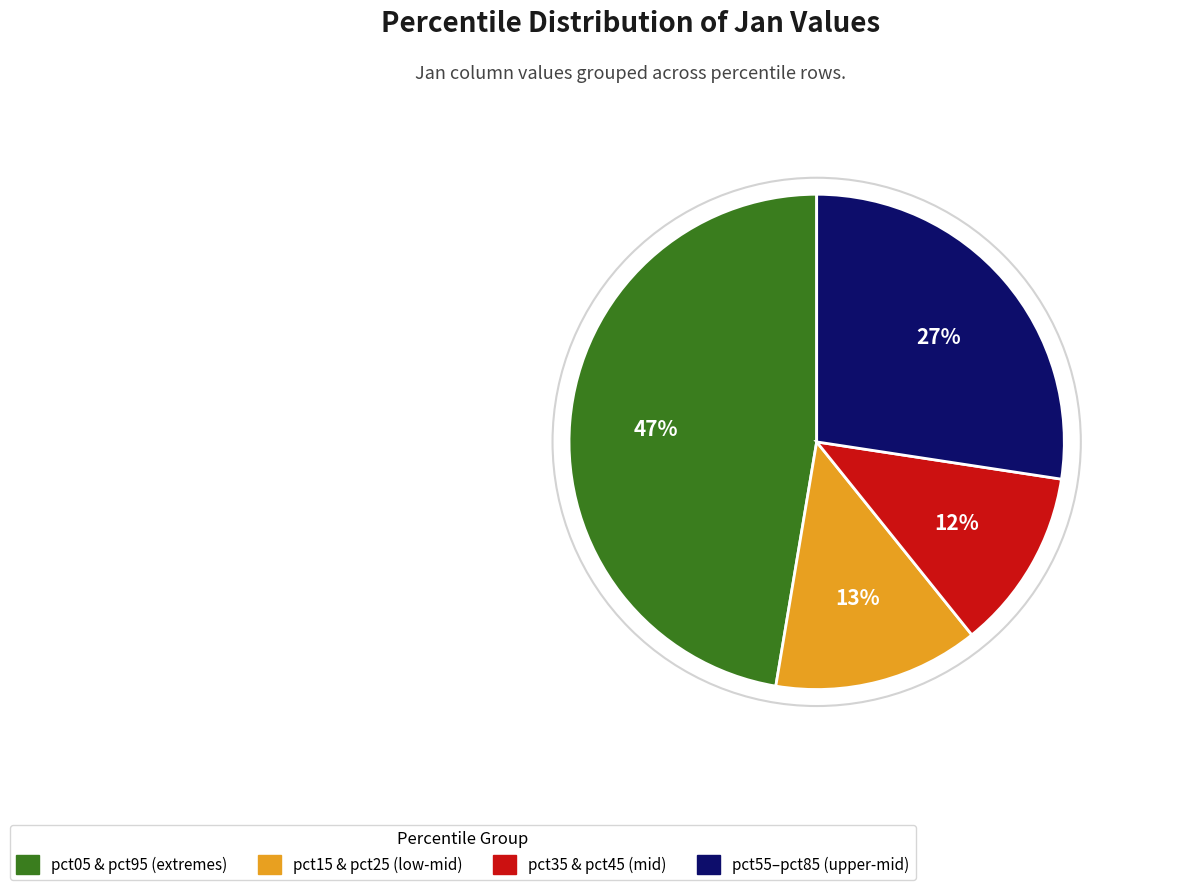

Does any single category account for the majority?

No